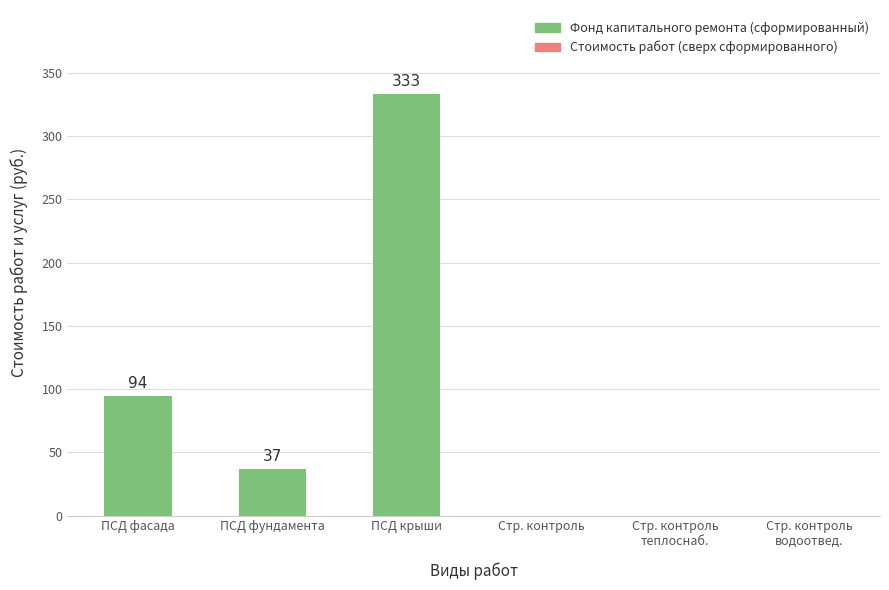

Are the bars horizontal?

No